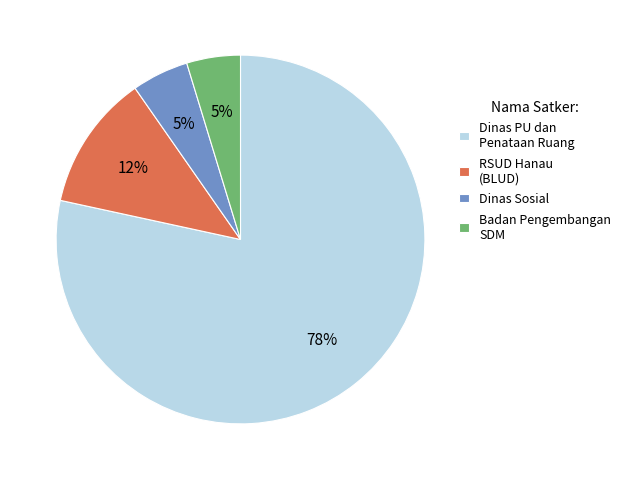

How many slices are in this pie chart?

4